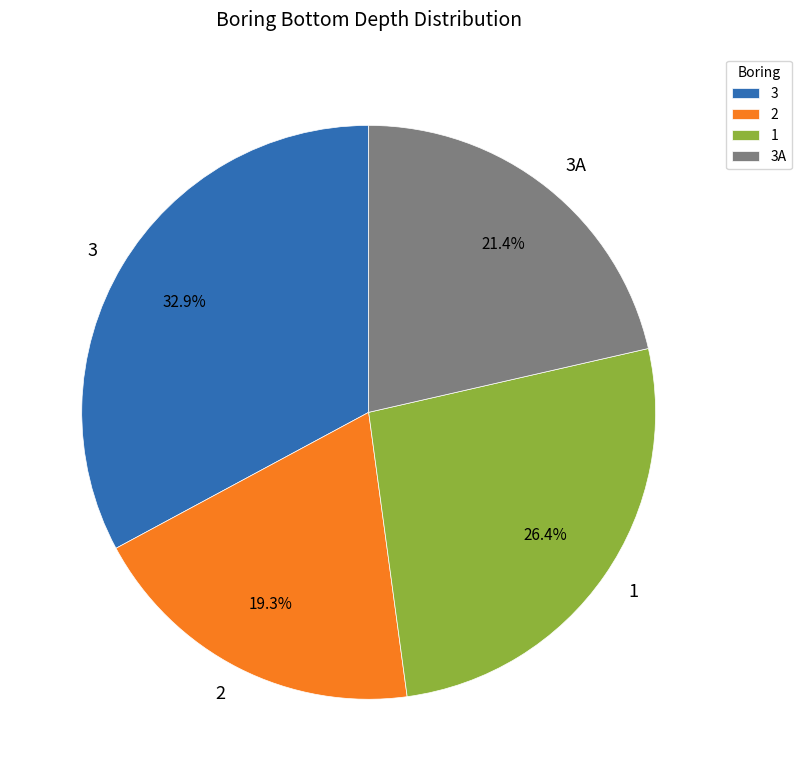

What percentage do 3A and 3 together represent?

54.3%